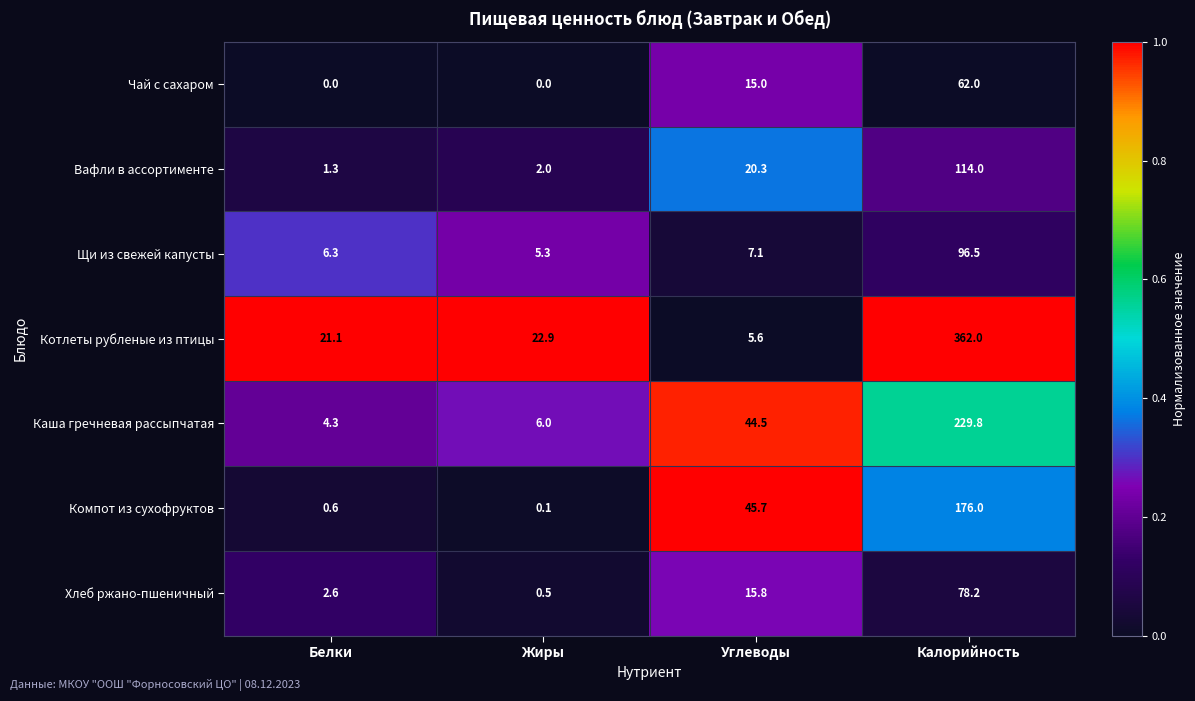

Reading left to right, transcribe all the data shown in this chart.

Чай с сахаром: 0.0	0.0	15.0	62.0
Вафли в ассортименте: 1.3	2.0	20.3	114.0
Щи из свежей капусты: 6.3	5.3	7.1	96.5
Котлеты рубленые из птицы: 21.1	22.9	5.6	362.0
Каша гречневая рассыпчатая: 4.3	6.0	44.5	229.8
Компот из сухофруктов: 0.6	0.1	45.7	176.0
Хлеб ржано-пшеничный: 2.6	0.5	15.8	78.2